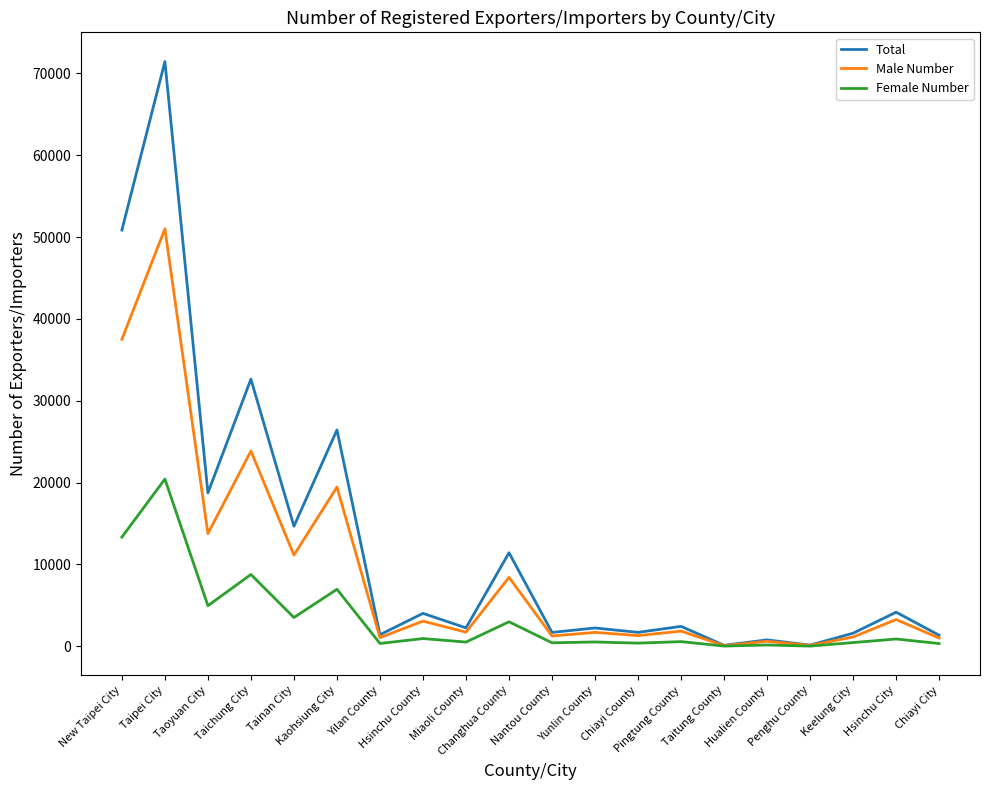

At which category is the sum across all series the highest?

Taipei City